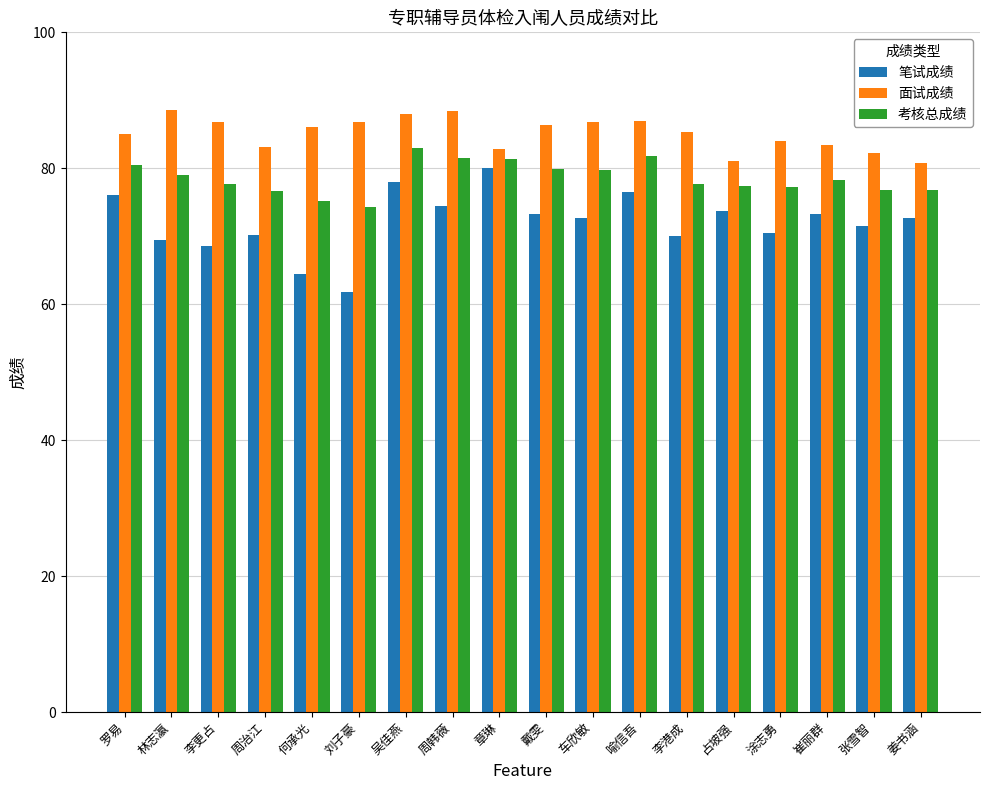

What is the sum of the 笔试成绩 values at 周韩薇 and 李港成?

144.5